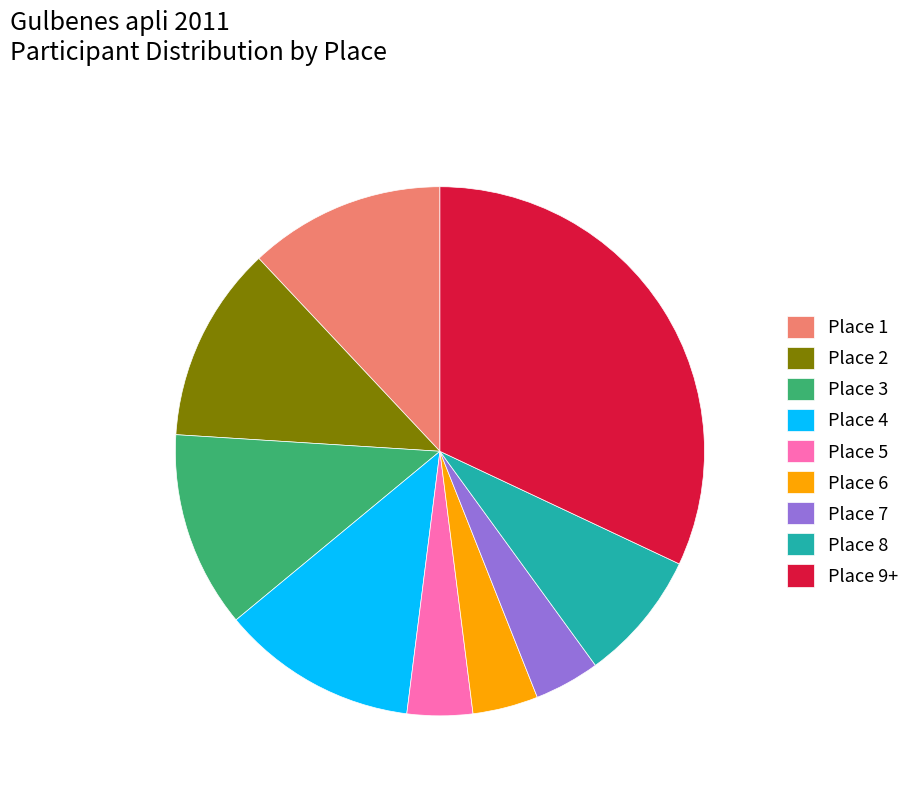

Do Place 8 and Place 3 together represent more than half of the pie?

No